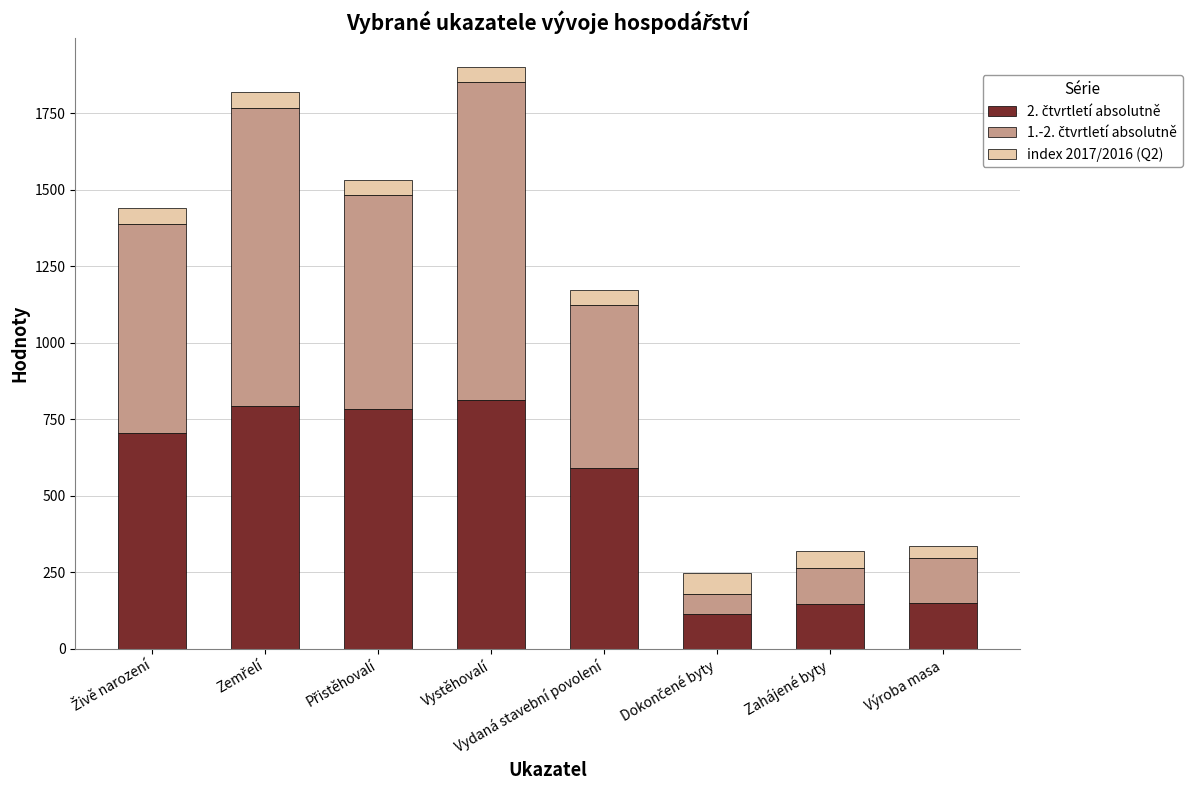

What is the total value across all series at Dokončené byty?

247.3